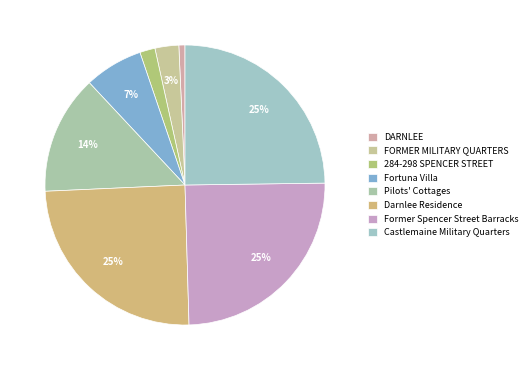

How many segments does this pie chart have?

8